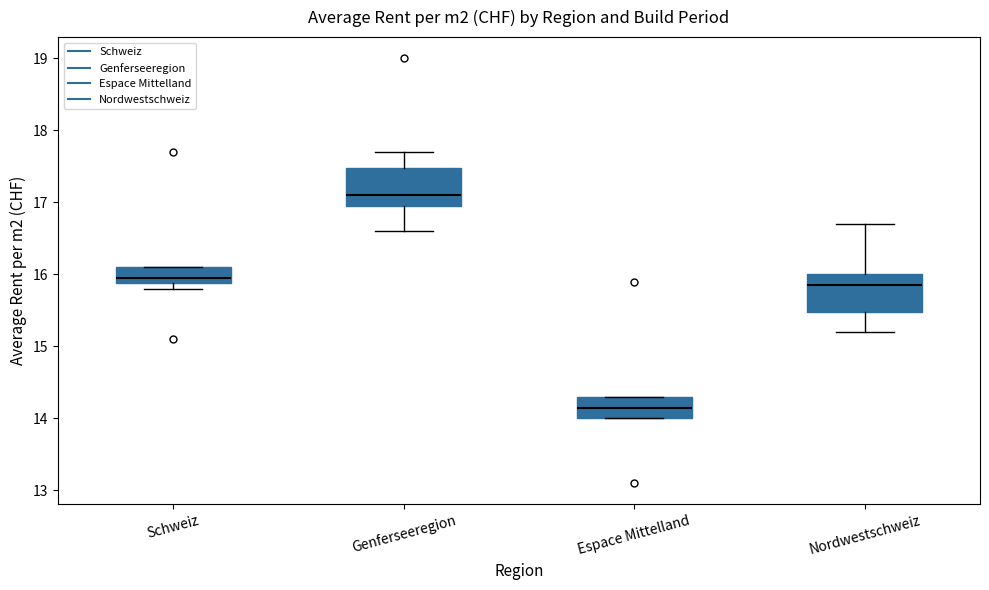

Which box has the highest median line?

Genferseeregion